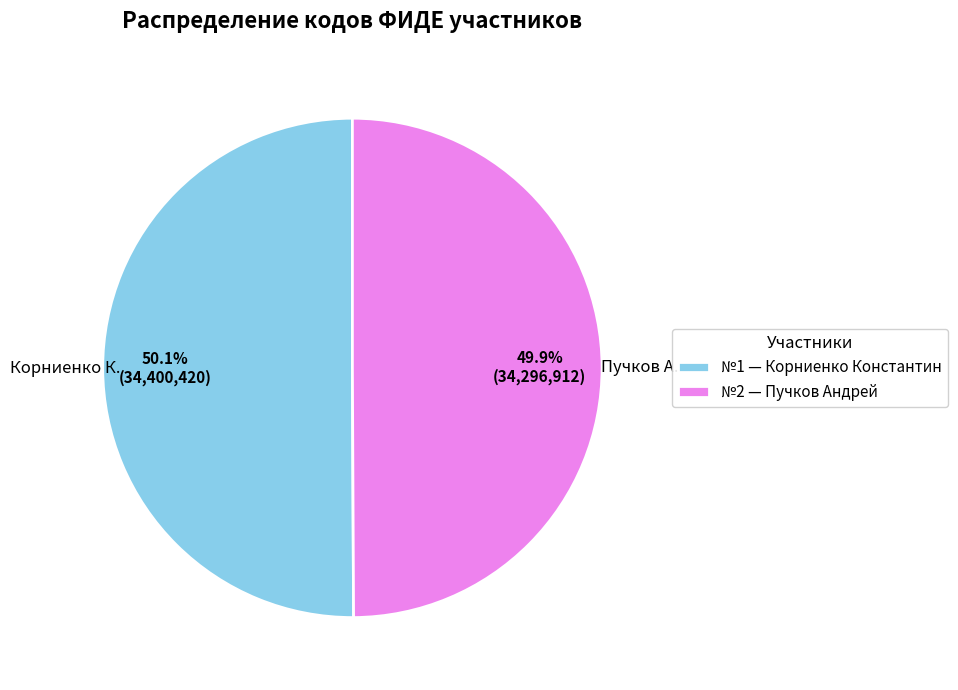

Is there a majority slice in this chart?

Yes